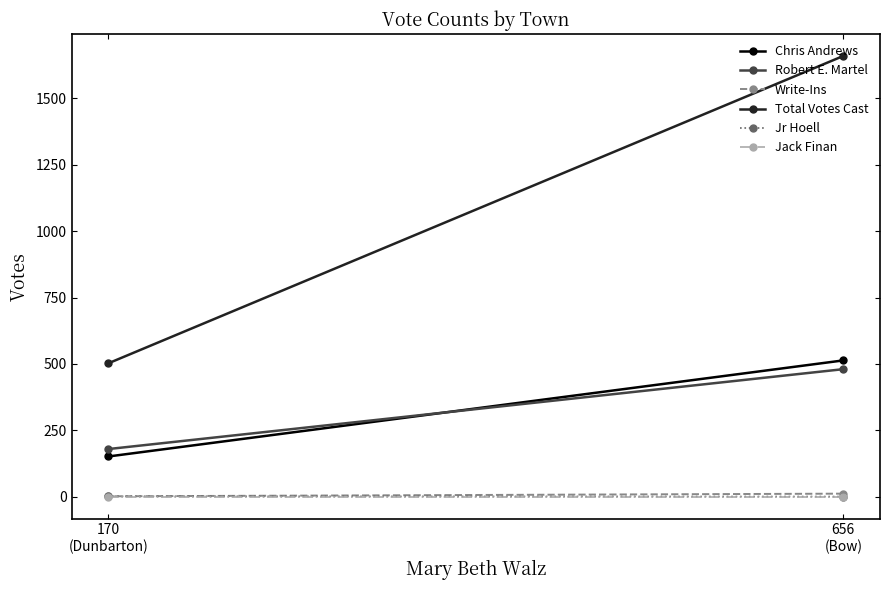

What is the sum of all Write-Ins values?

12